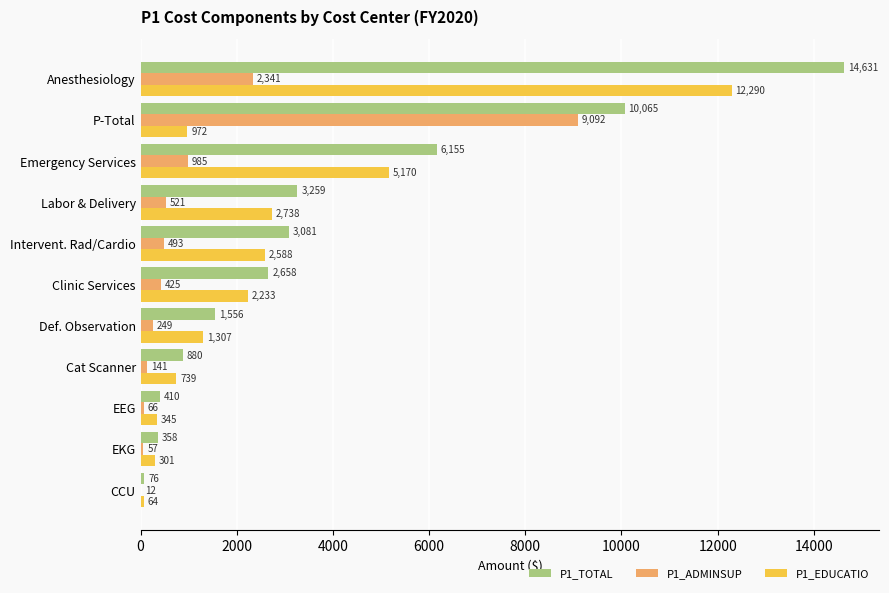

Between Clinic Services and P-Total, which series saw the biggest shift?

P1_ADMINSUP